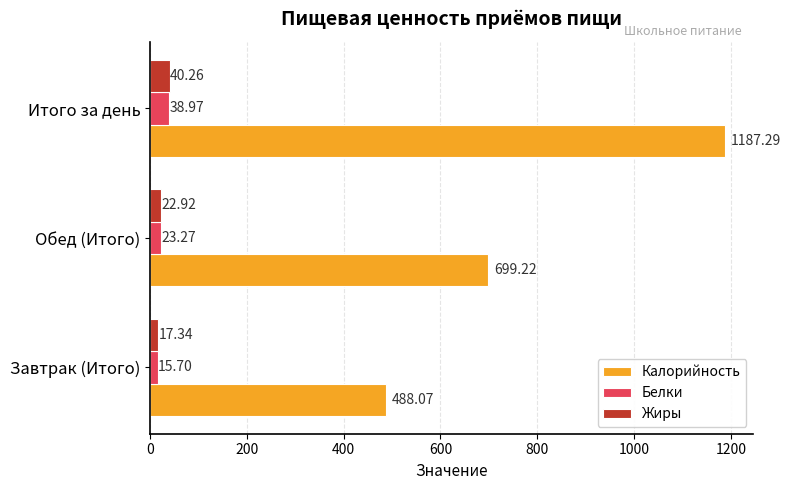

At how many categories does at least one series exceed 406?

3